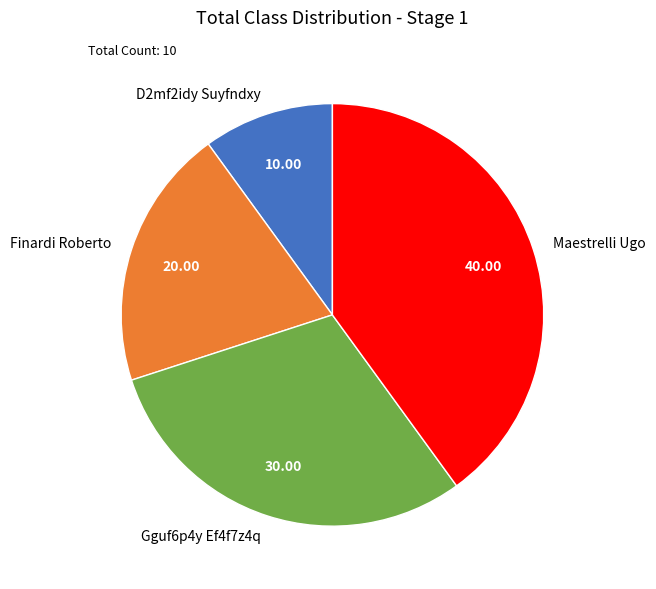

Count the number of slices in the pie.

4